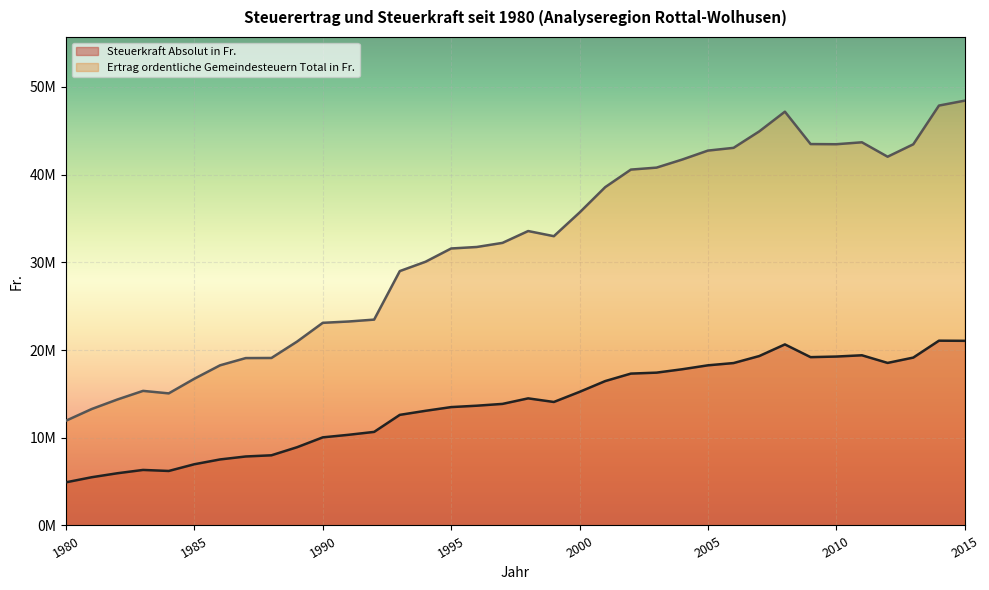

What is the total value across all series at 1997?

46068882